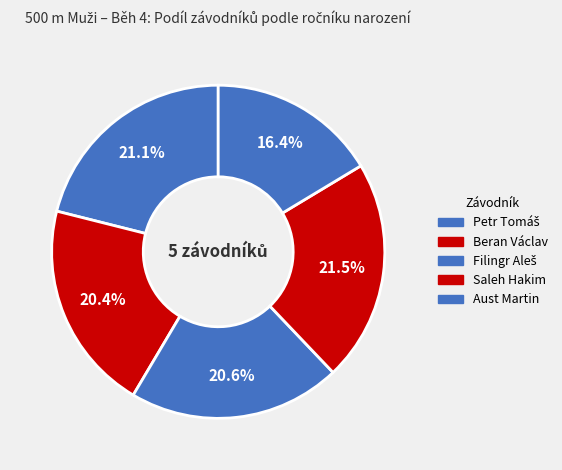

How many slices are in this pie chart?

5